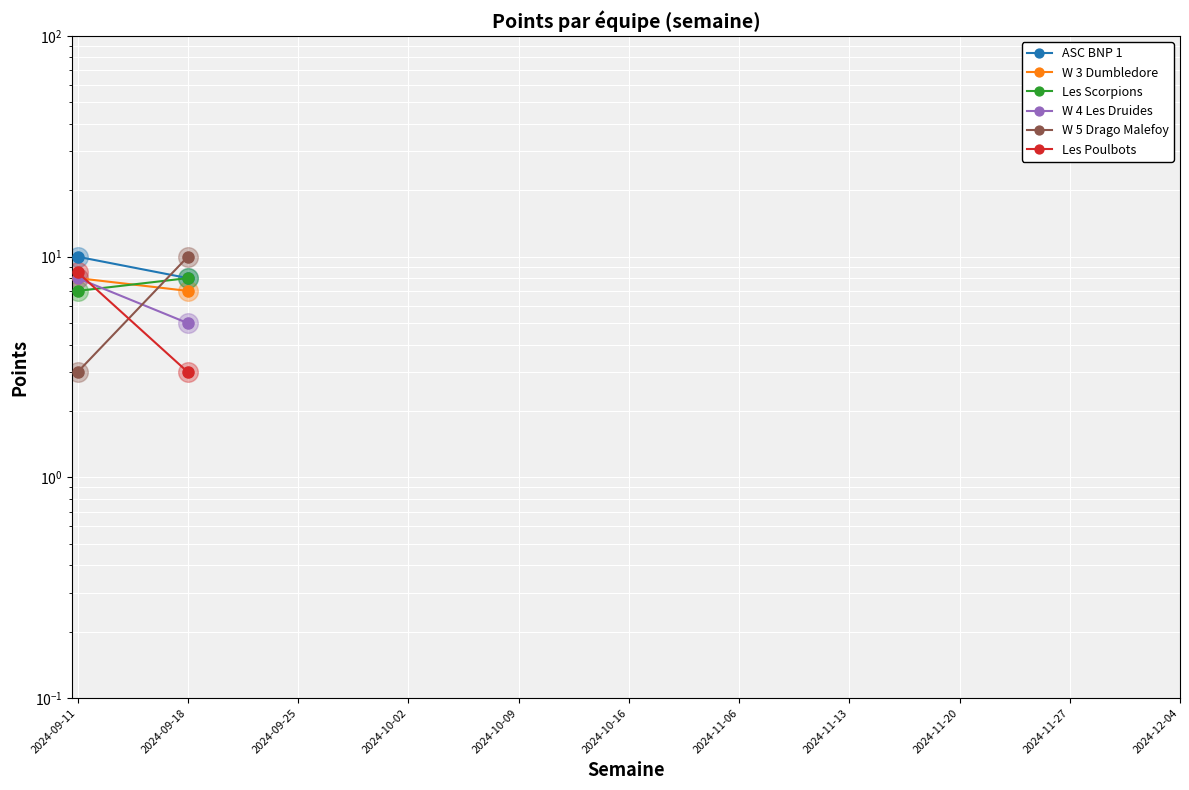

Is the value of W 5 Drago Malefoy at 2024-10-16 greater than the value of Les Poulbots at 2024-09-25?

No